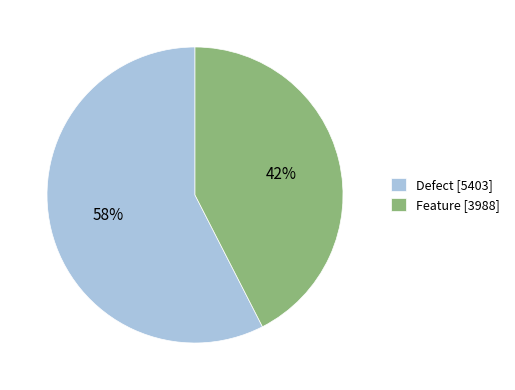

Is it true that Feature is 42% of the pie?

True